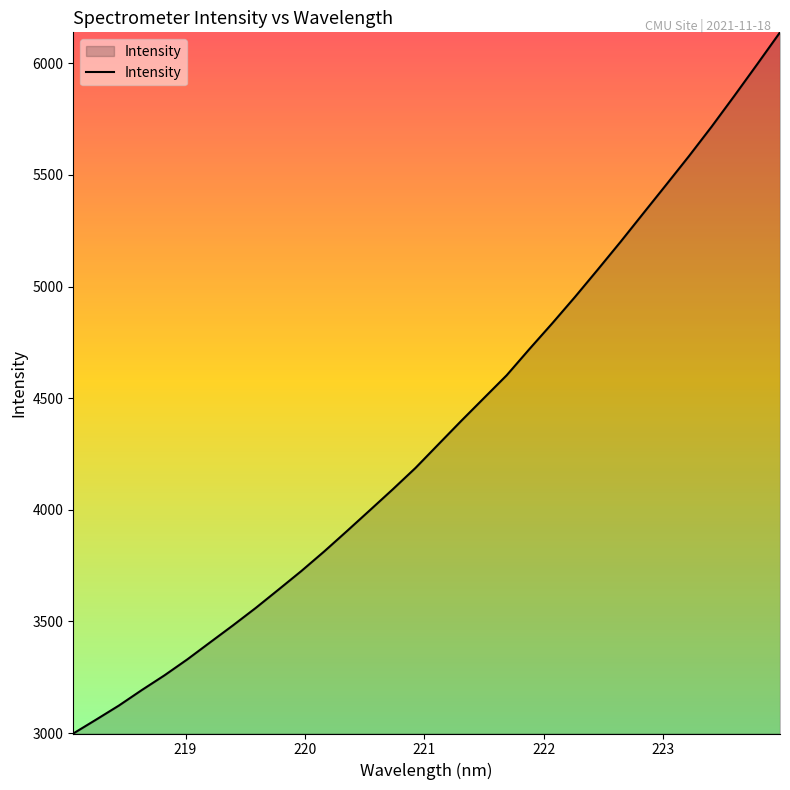

What is the difference between the maximum and minimum values?

3140.8